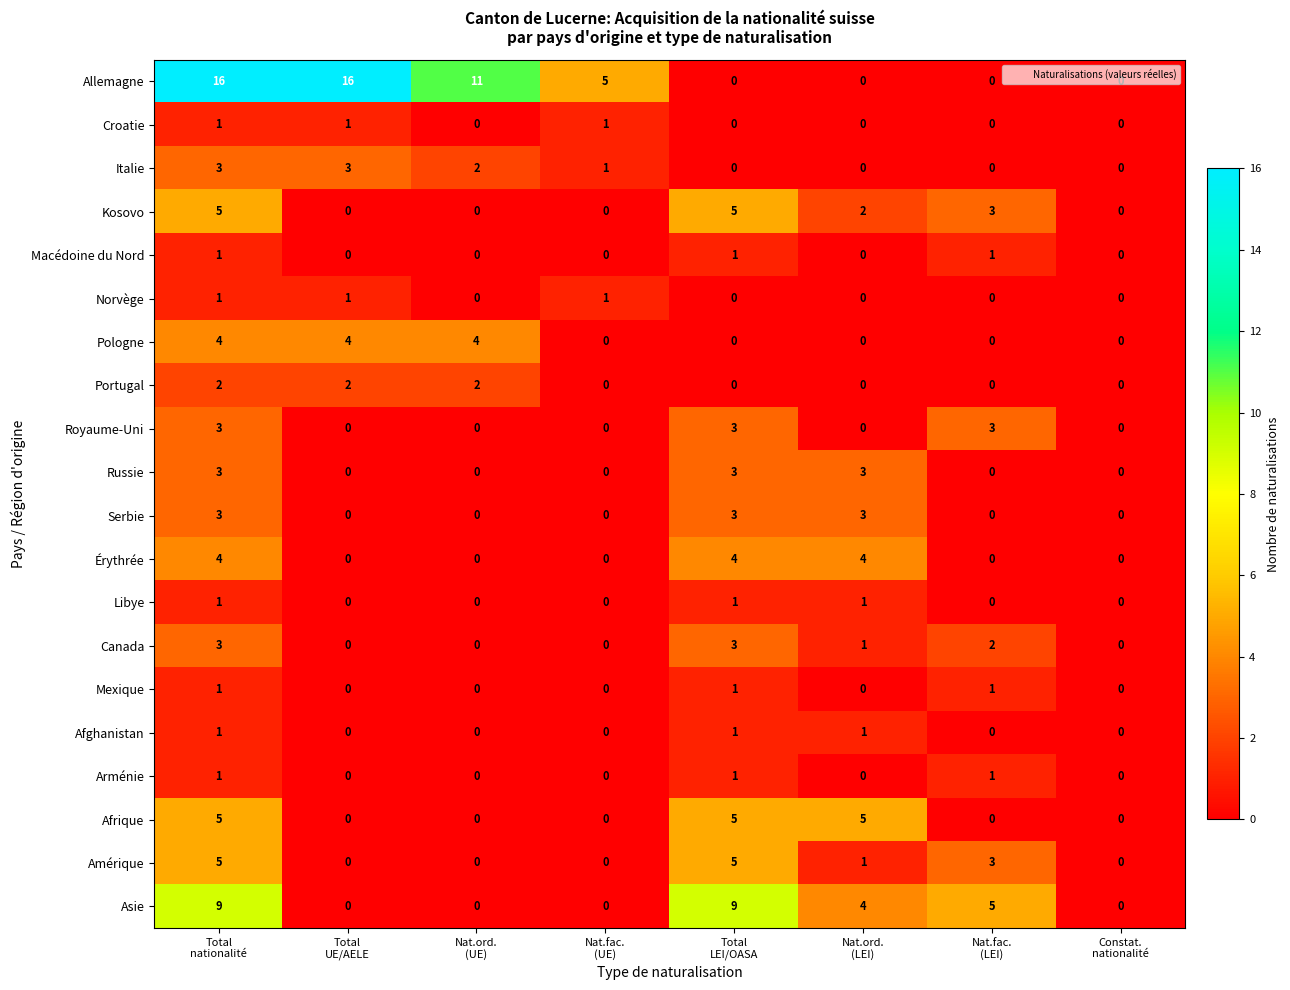

What is the maximum value shown in the chart?

16